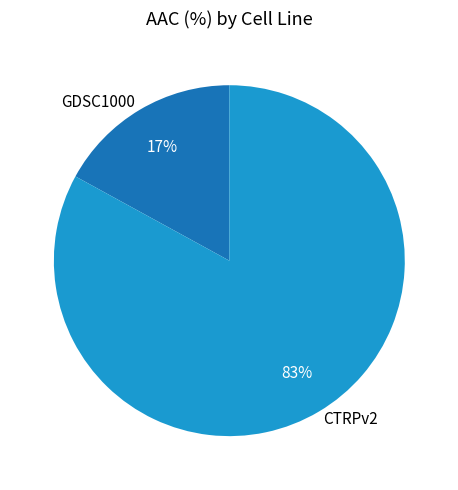

Do CTRPv2 and GDSC1000 together represent more than half of the pie?

Yes